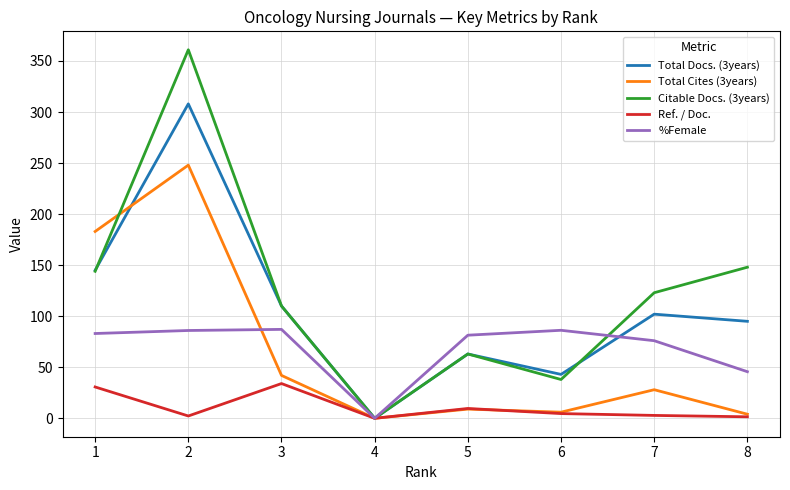

What is the maximum value shown in the chart?

361.0